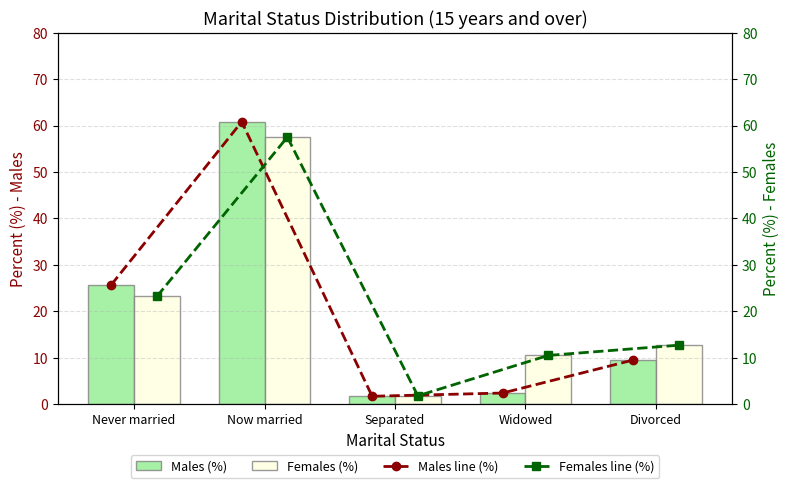

The value of Females (%) at Now married is 57.5. True or false?

True